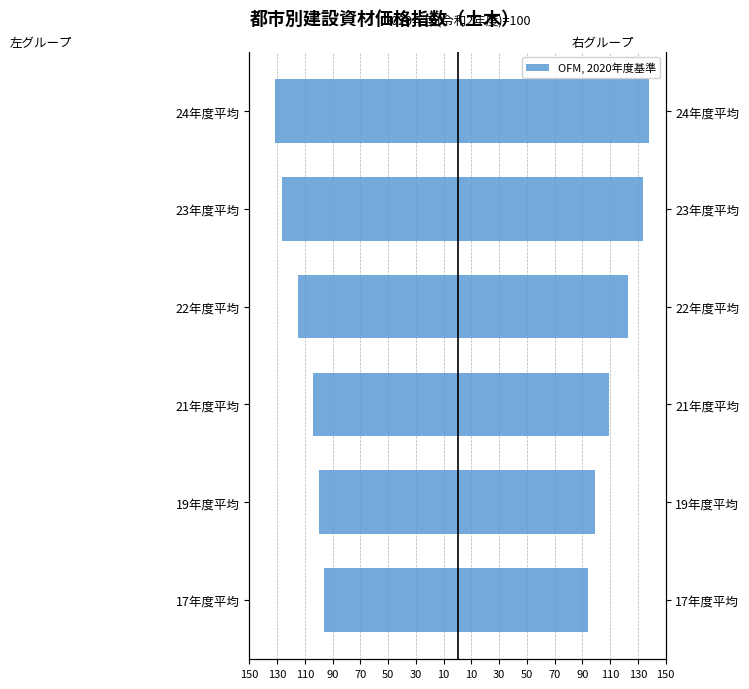

Which has a higher value, 23年度平均 or 17年度平均?

17年度平均